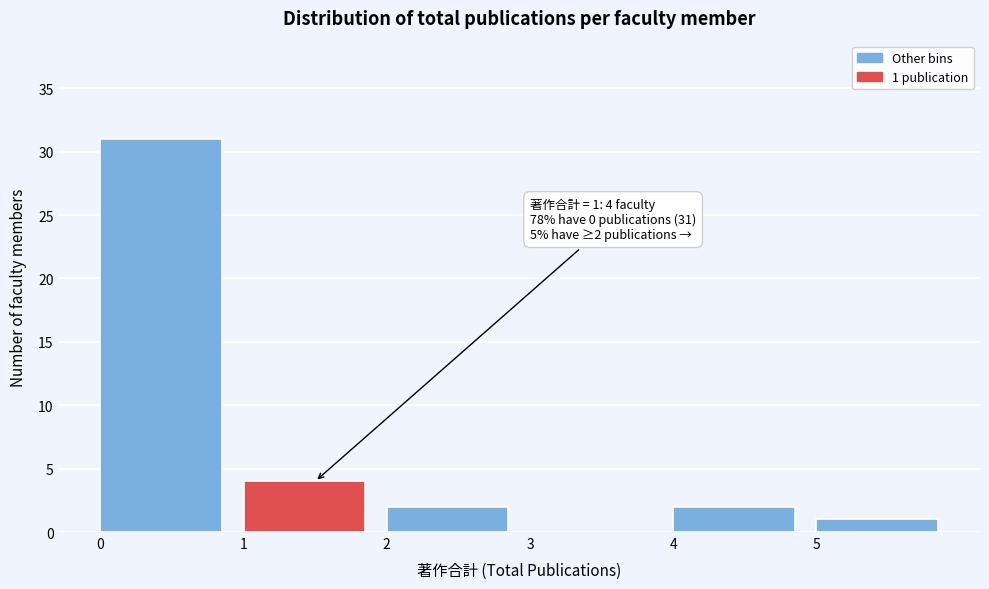

Over which range of the x-axis is the bar tallest?

0 to 1